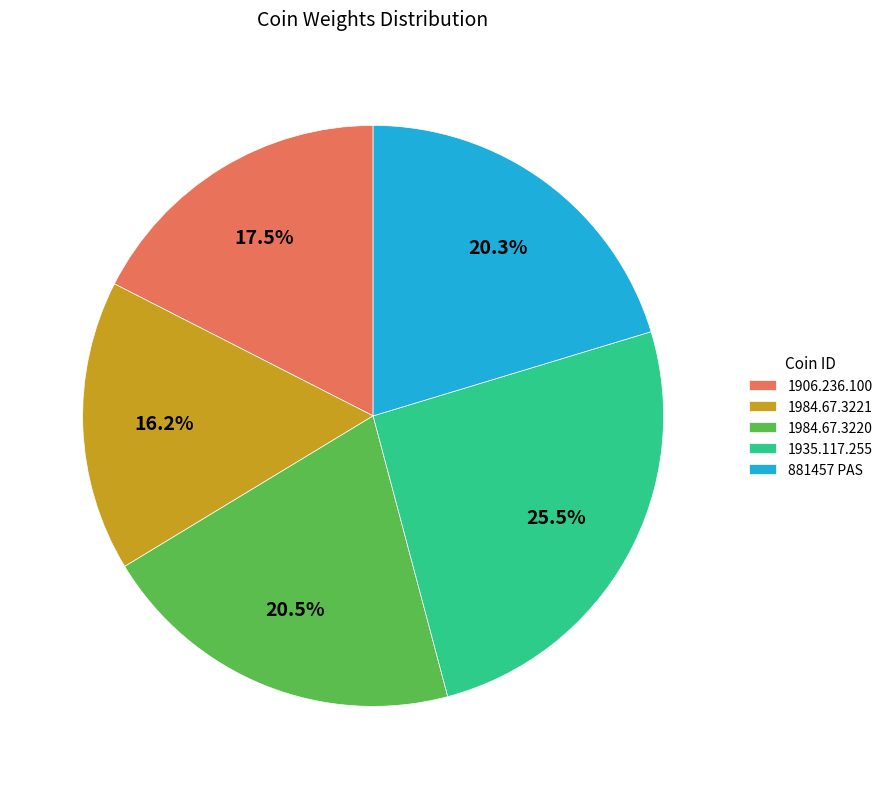

Approximately how many times larger is the value at 1906.236.100 compared to 1935.117.255?

0.7